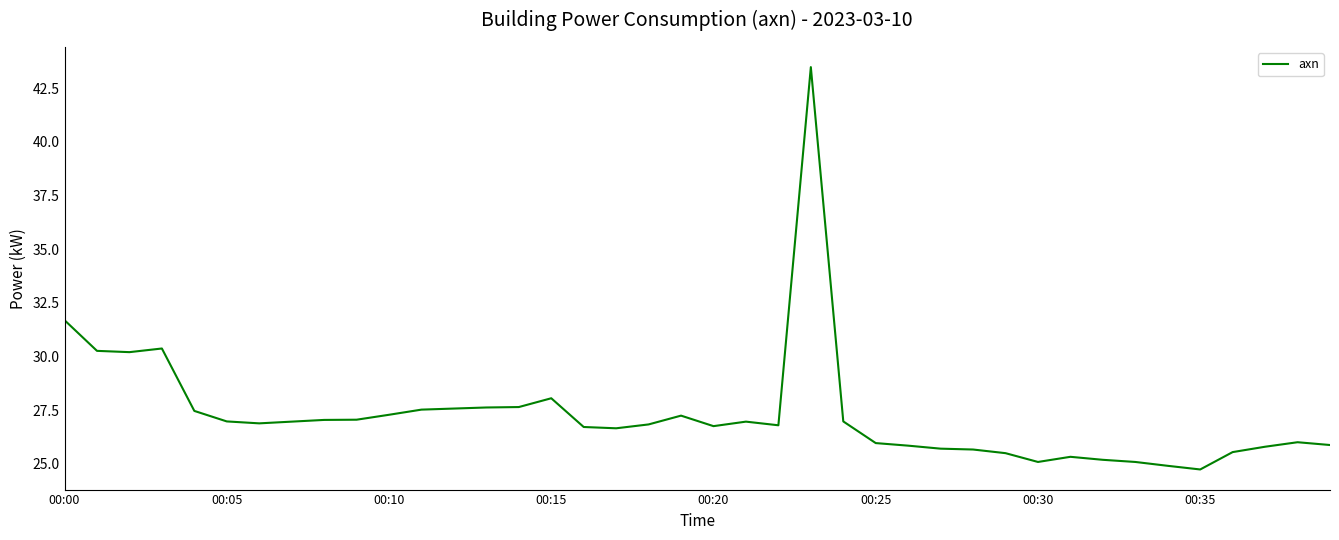

What is the smallest value displayed?

24.7